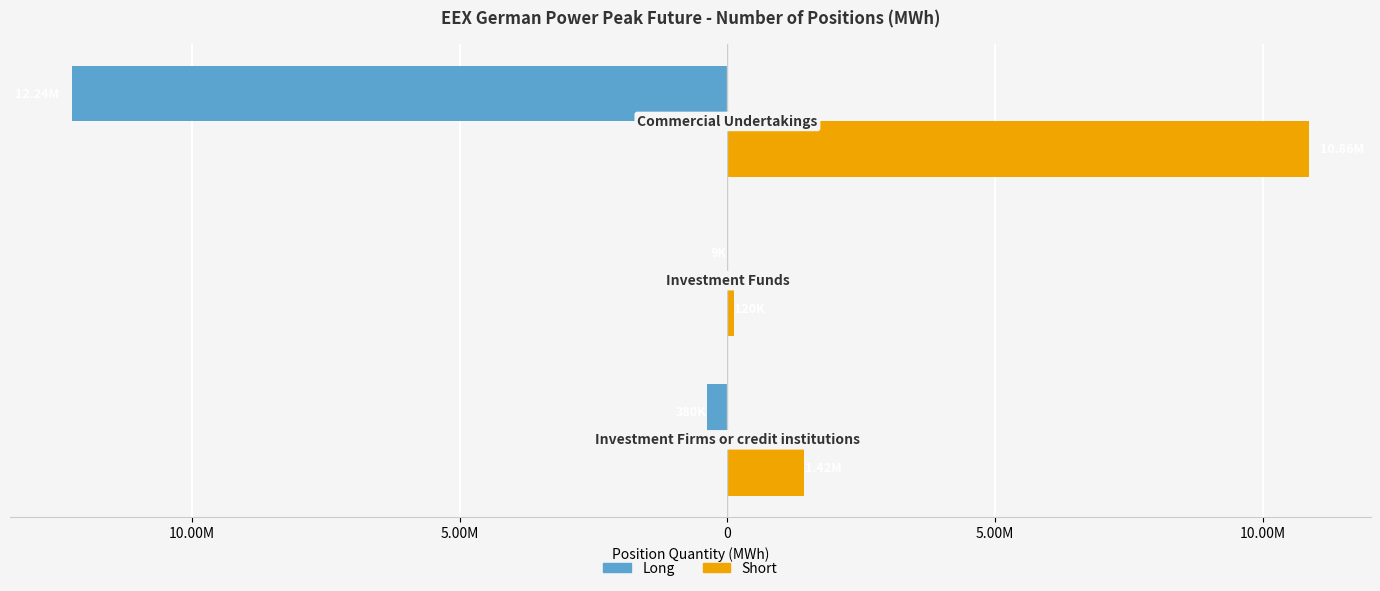

List the series in order of their overall mean, highest first.

Short, Long